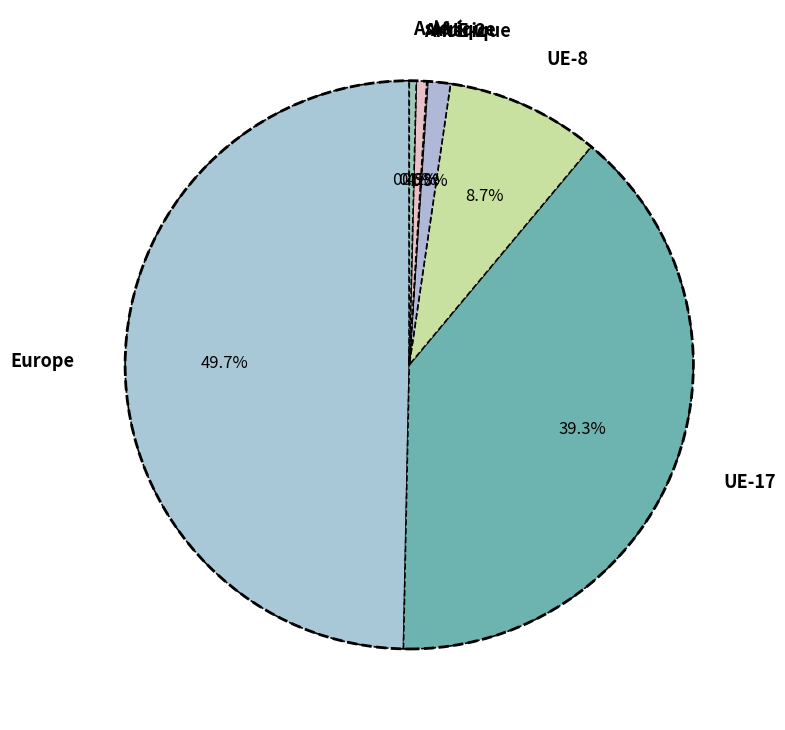

True or false: Asie accounts for 0% of the total.

True